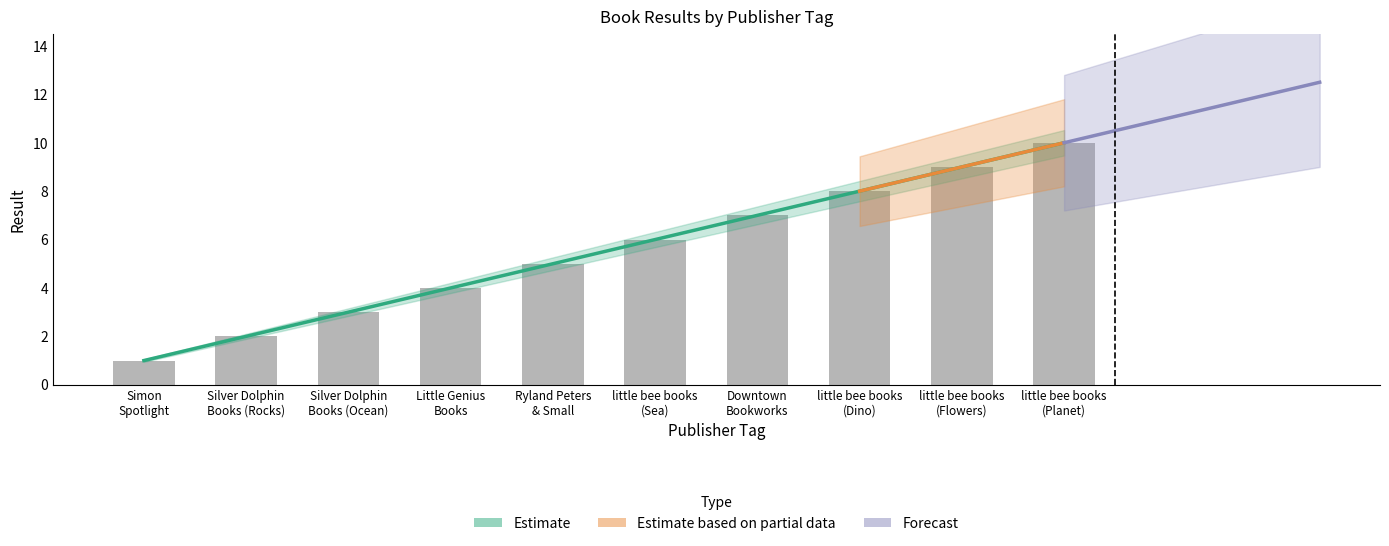

Between Silver Dolphin Books (Ocean) and little bee books (Flowers), which is larger?

little bee books (Flowers)